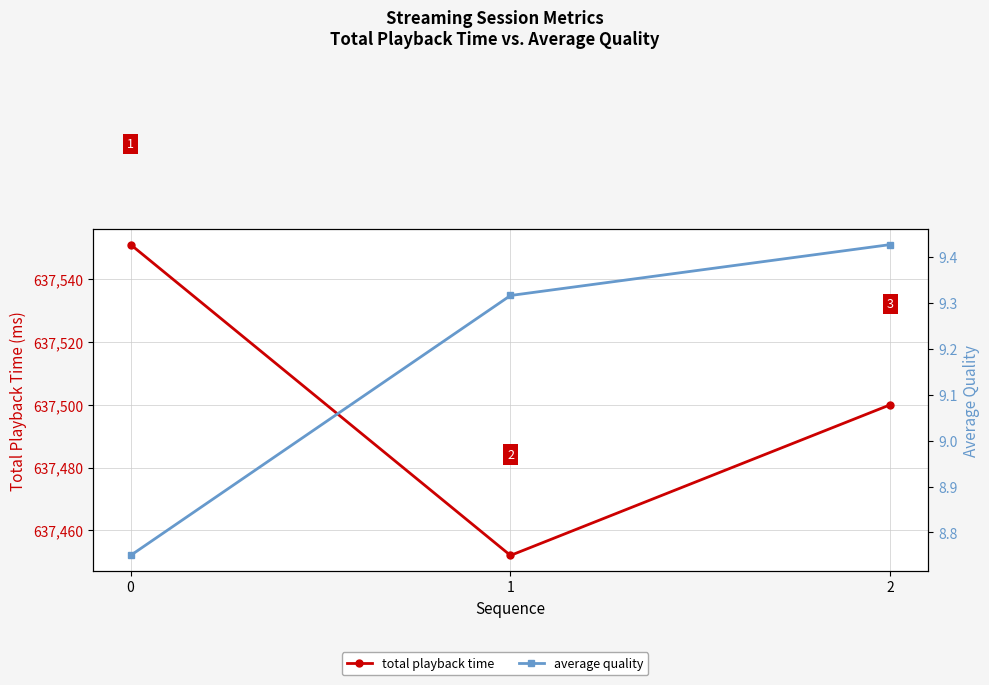

How many data points in total playback time are less than 637500?

1